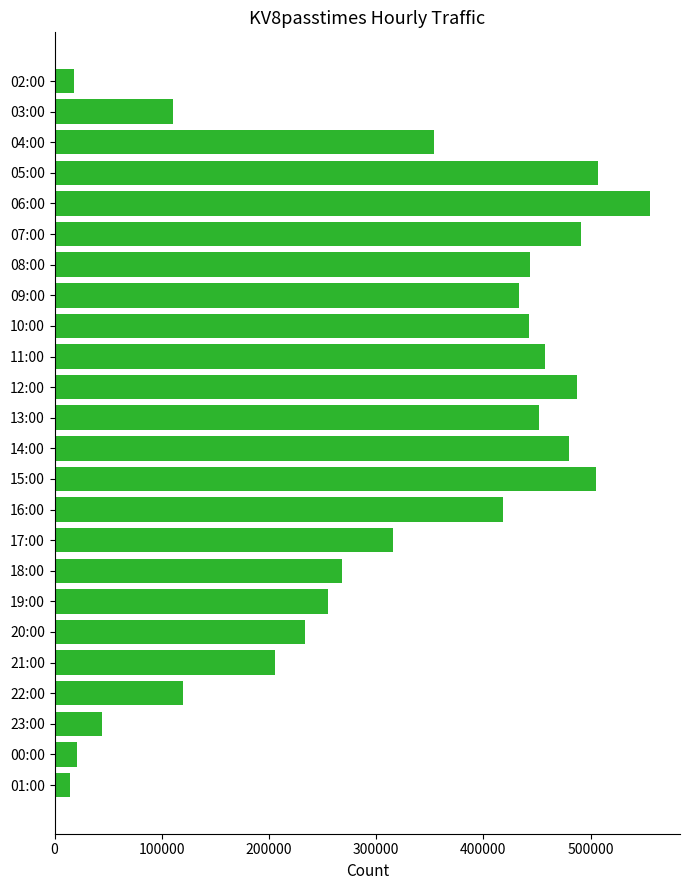

How many bars are there in total?

24